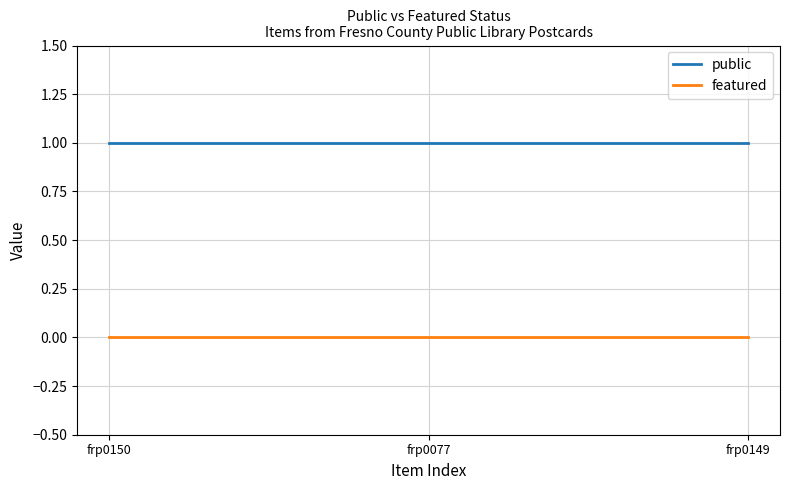

Rank the series at frp0077 from lowest to highest value.

featured, public